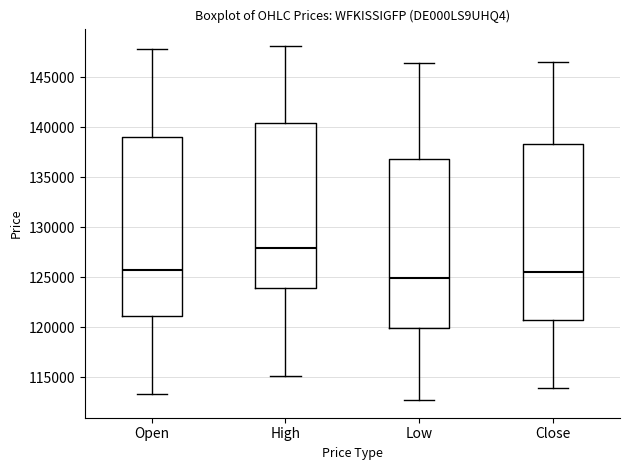

Reading left to right, read every box against the y-axis: the position of its median line, the range the box covers, and the ends of its whiskers. The values are not printed on the chart, so give them approximately, as read against the axis.

Open: median 125500, box 121000 to 139000, whiskers 113500 to 148000
High: median 128000, box 124000 to 140500, whiskers 115000 to 148000
Low: median 125000, box 120000 to 137000, whiskers 112500 to 146500
Close: median 125500, box 120500 to 138500, whiskers 114000 to 146500